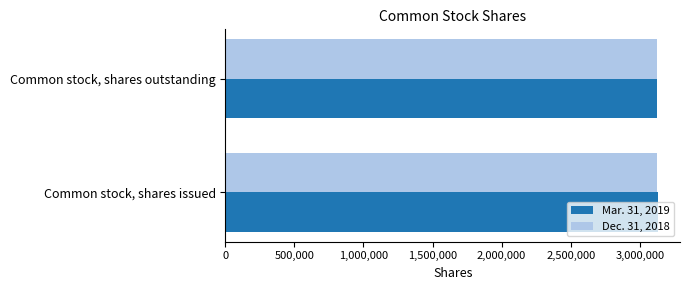

The value of Dec. 31, 2018 at Common stock, shares issued is 4318679. True or false?

False